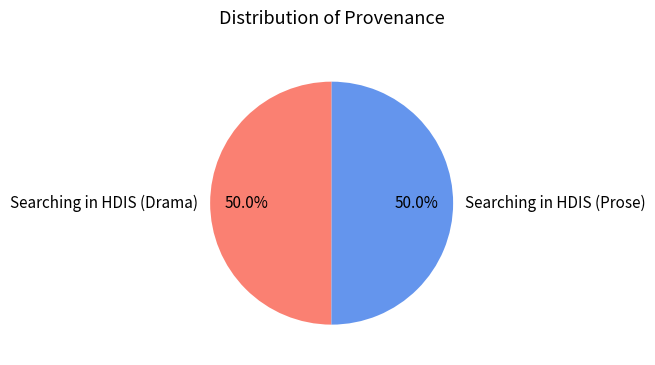

To the nearest percent, what is the combined percentage of Searching in HDIS (Prose) and Searching in HDIS (Drama)?

100%